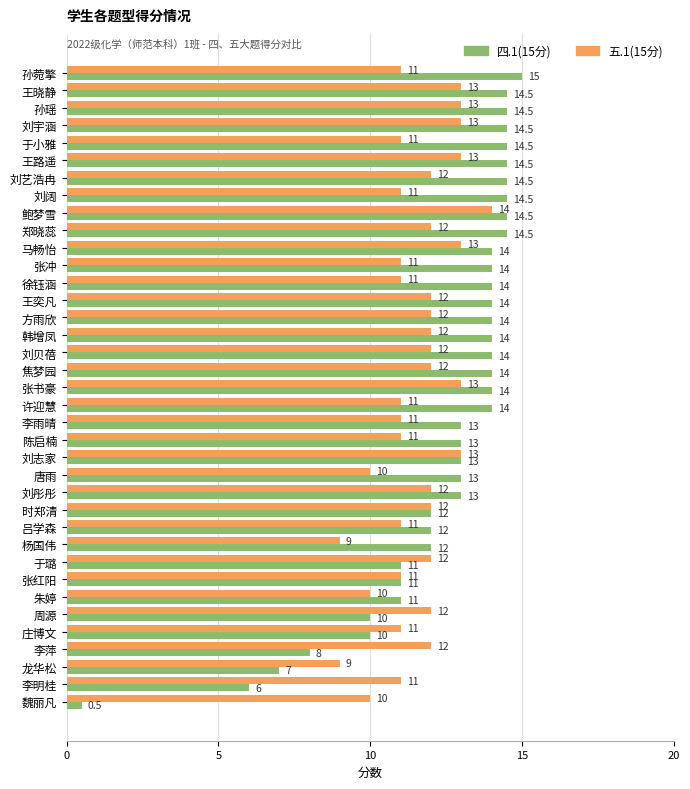

True or false: 五.1(15分) has a value of 2.1 at 魏丽凡.

False